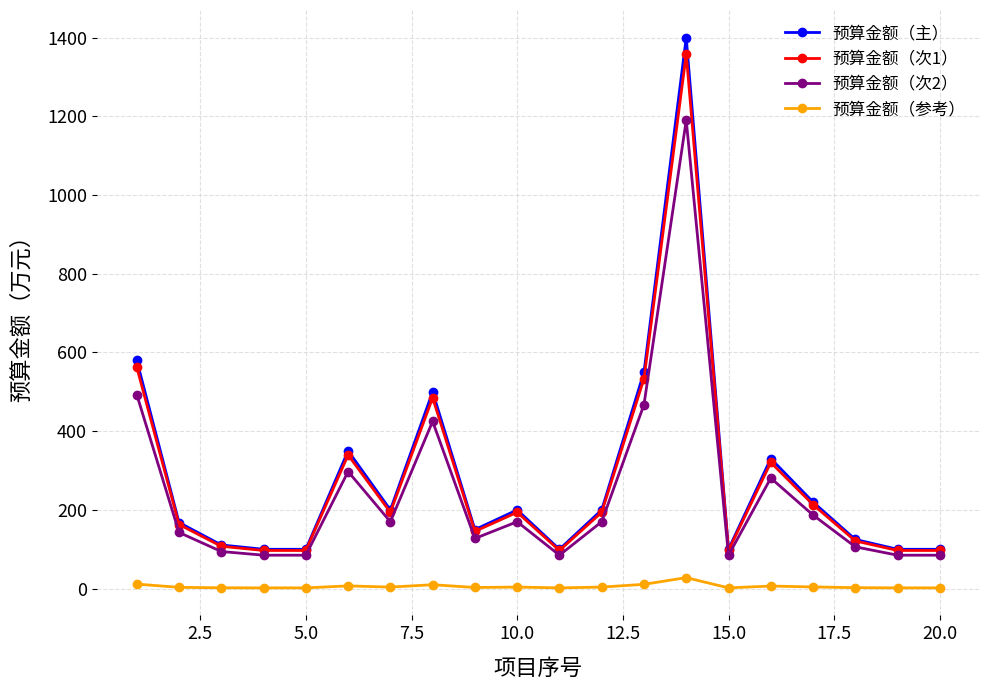

What is the maximum value shown in the chart?

1400.0